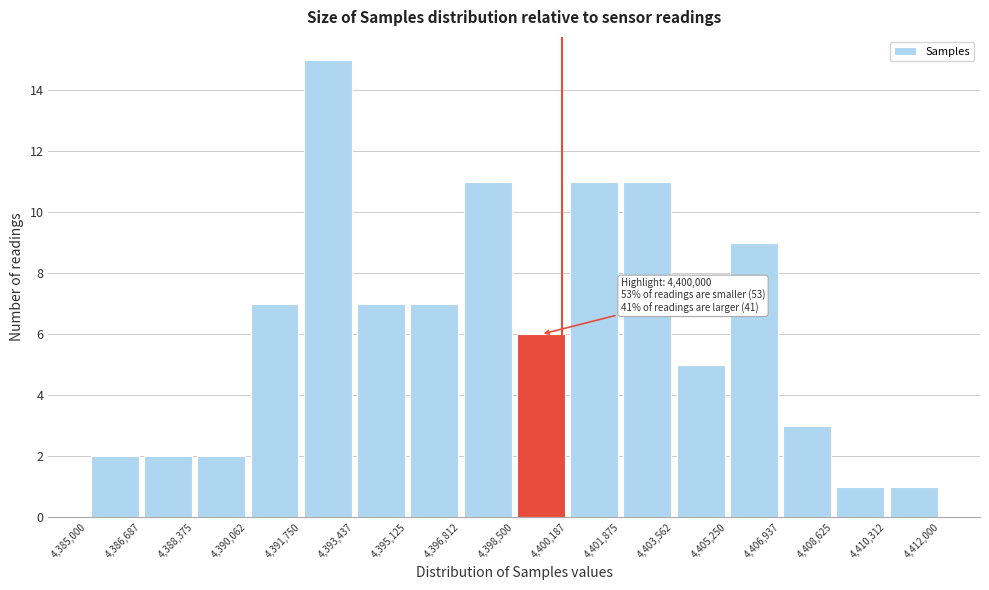

Over which range of the x-axis is the bar tallest?

4,391,750 to 4,393,437